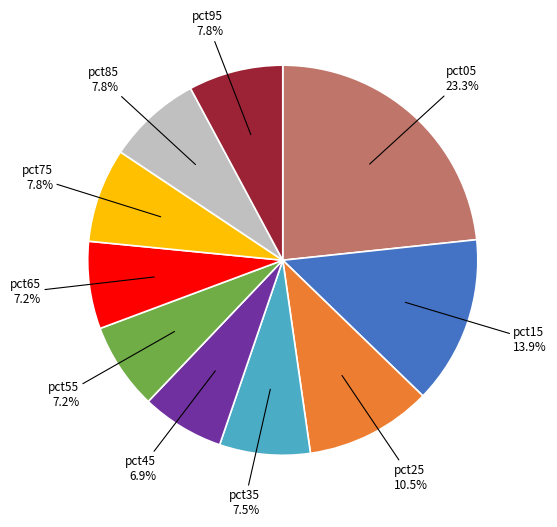

What percentage is the pct15 slice, to the nearest percent?

14%